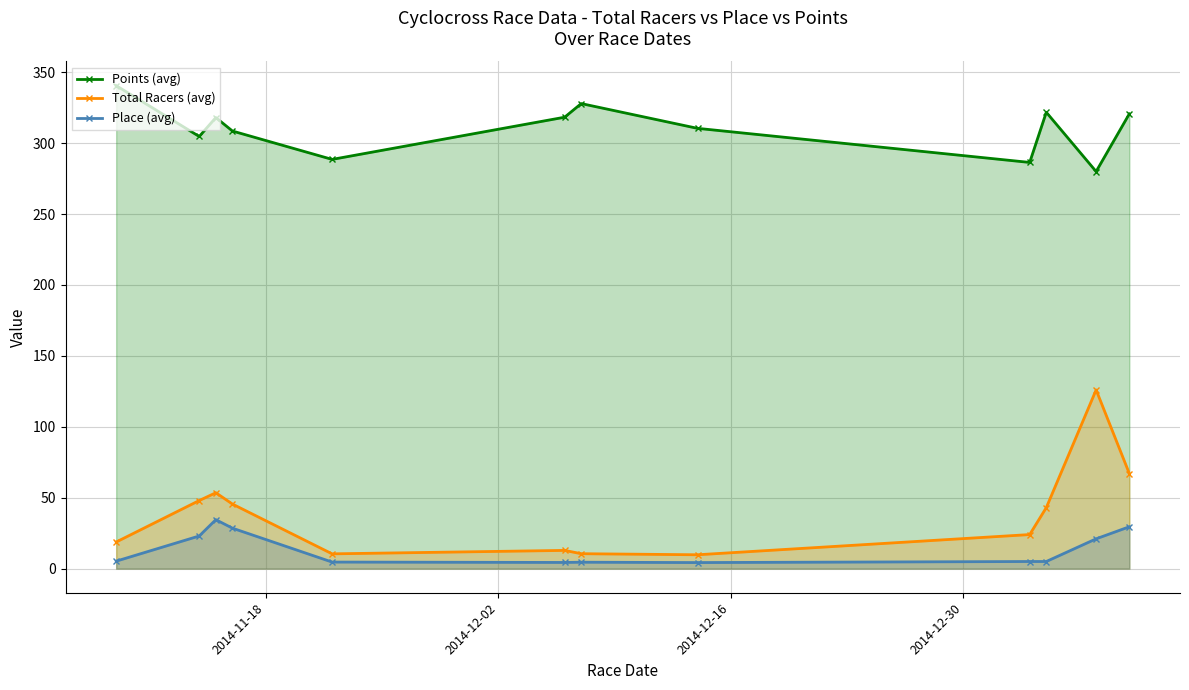

Which series has the widest spread of values?

Total Racers (avg)